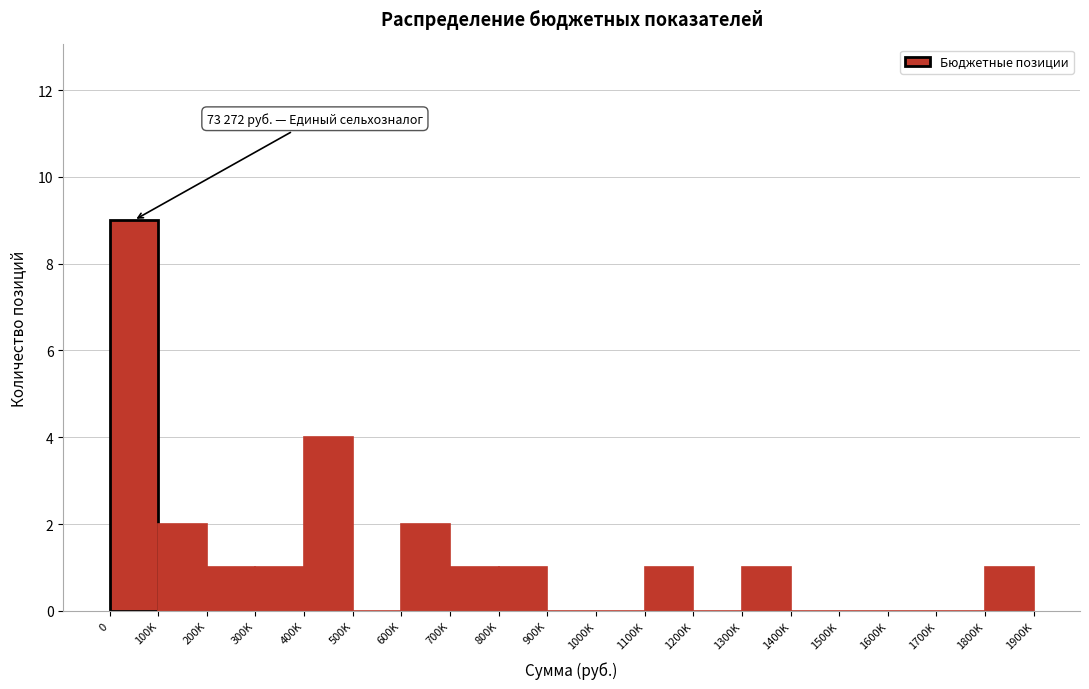

Reading right to left, extract all data points from this chart.

1800K=1	1700K=0	1600K=0	1500K=0	1400K=0	1300K=1	1200K=0	1100K=1	1000K=0	900K=0	800K=1	700K=1	600K=2	500K=0	400K=4	300K=1	200K=1	100K=2	0=9